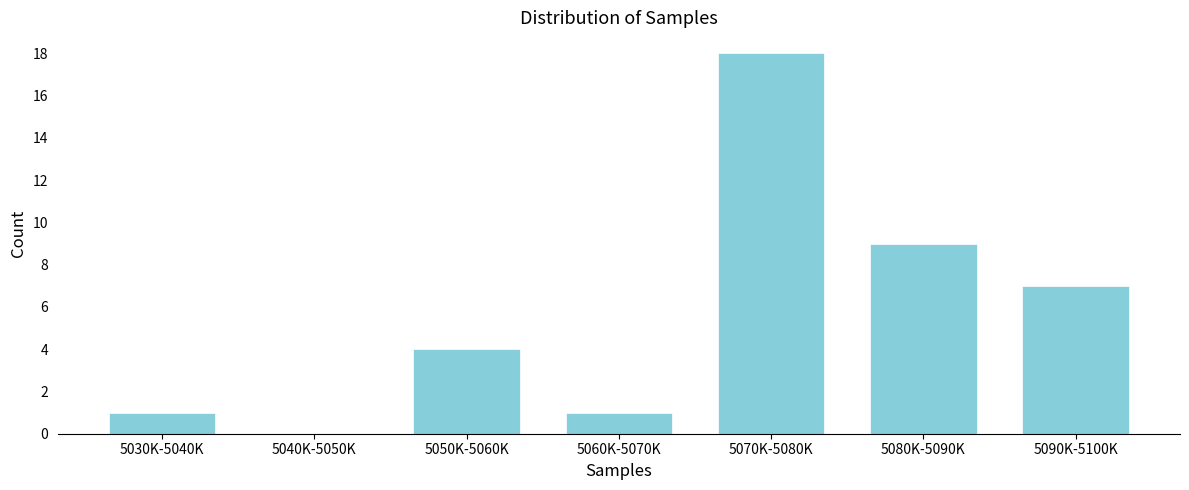

Reading left to right, extract all data points from this chart.

5030K-5040K=1	5040K-5050K=0	5050K-5060K=4	5060K-5070K=1	5070K-5080K=18	5080K-5090K=9	5090K-5100K=7